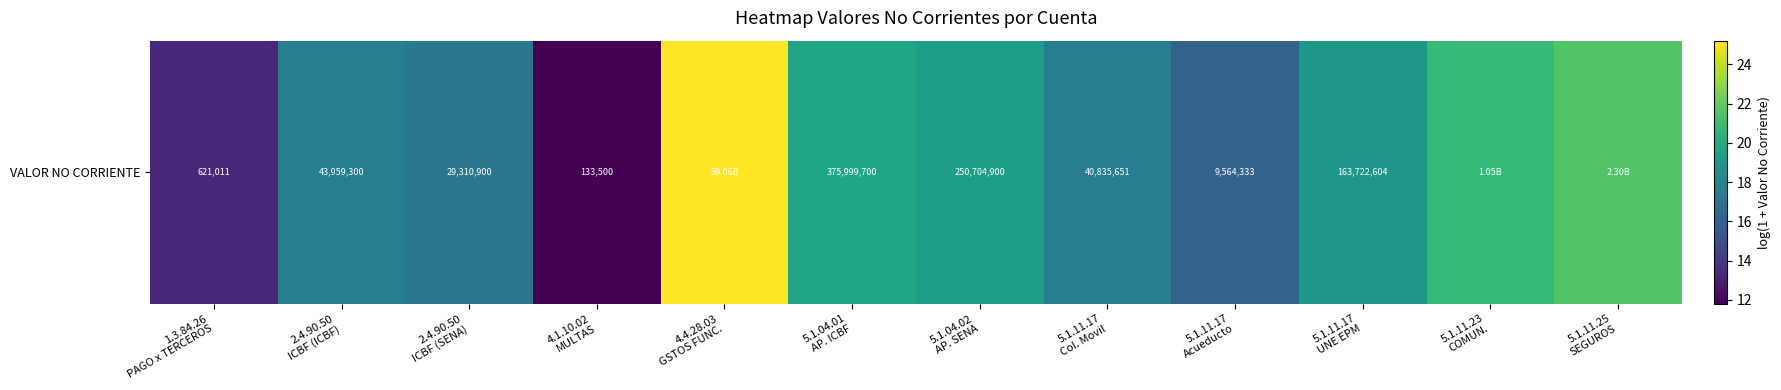

What is the difference between the values at 4.4.28.03
GSTOS FUNC. and 5.1.11.17
Col. Movil?

7.7